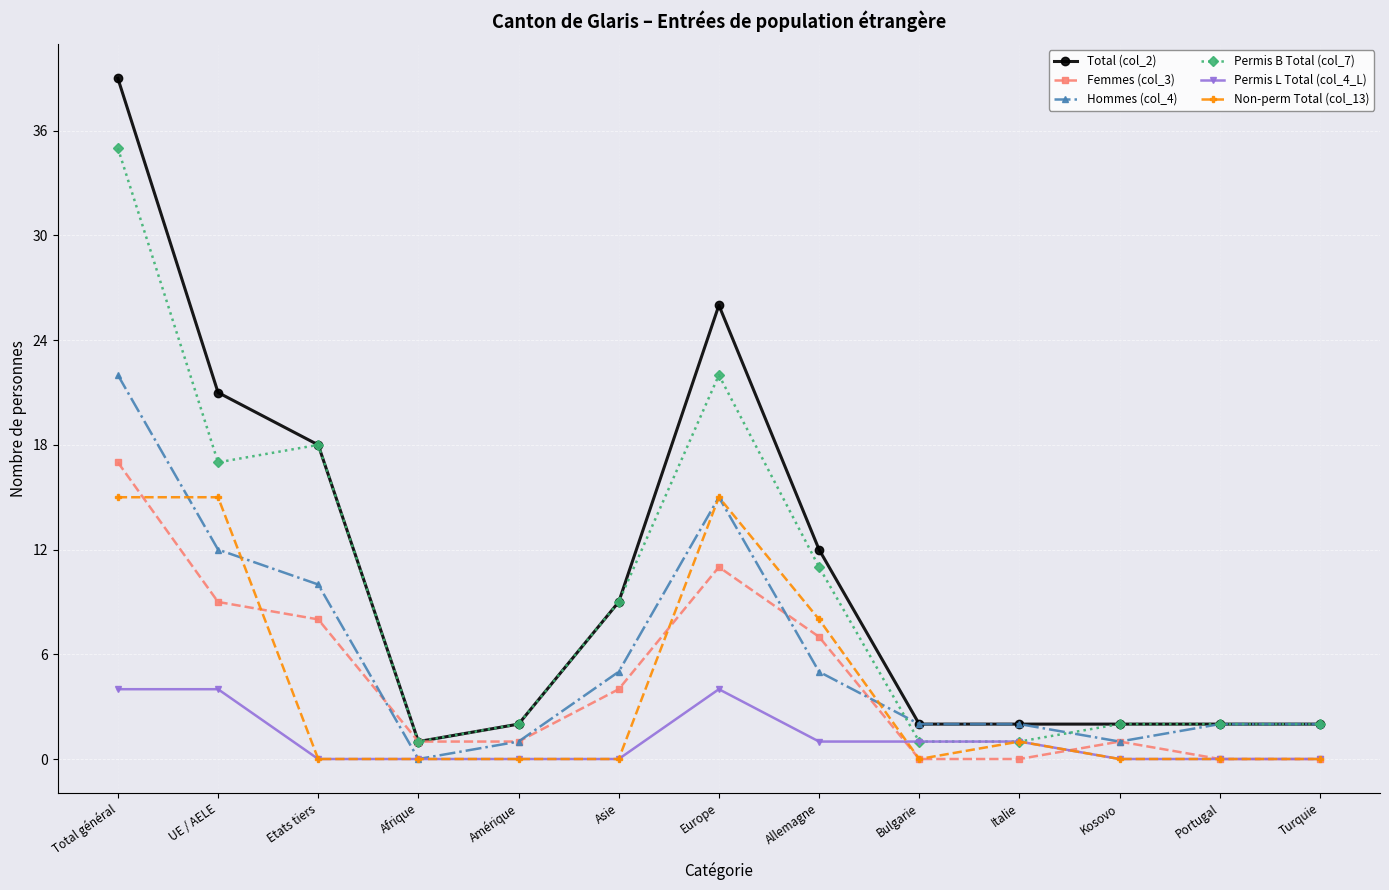

What is the highest value of the Non-perm Total (col_13) series?

15